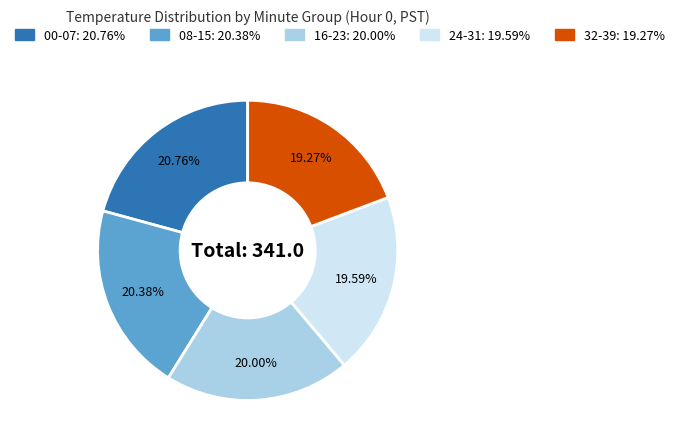

Is there a majority slice in this chart?

No